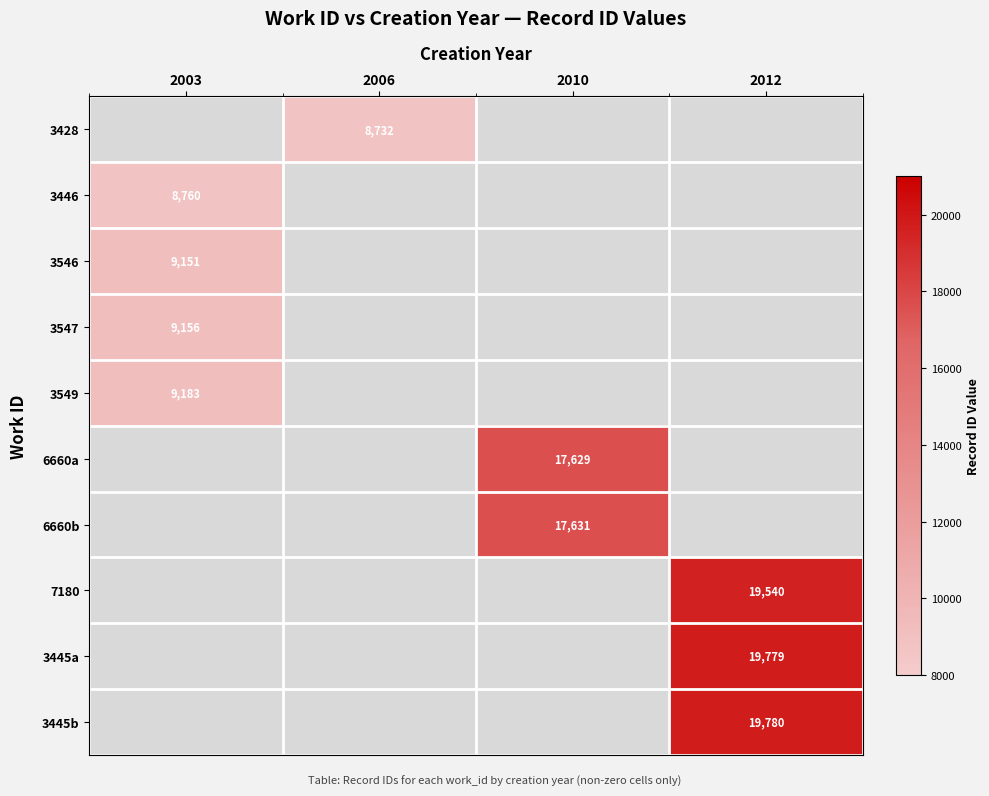

What is the minimum value shown in the chart?

8732.0